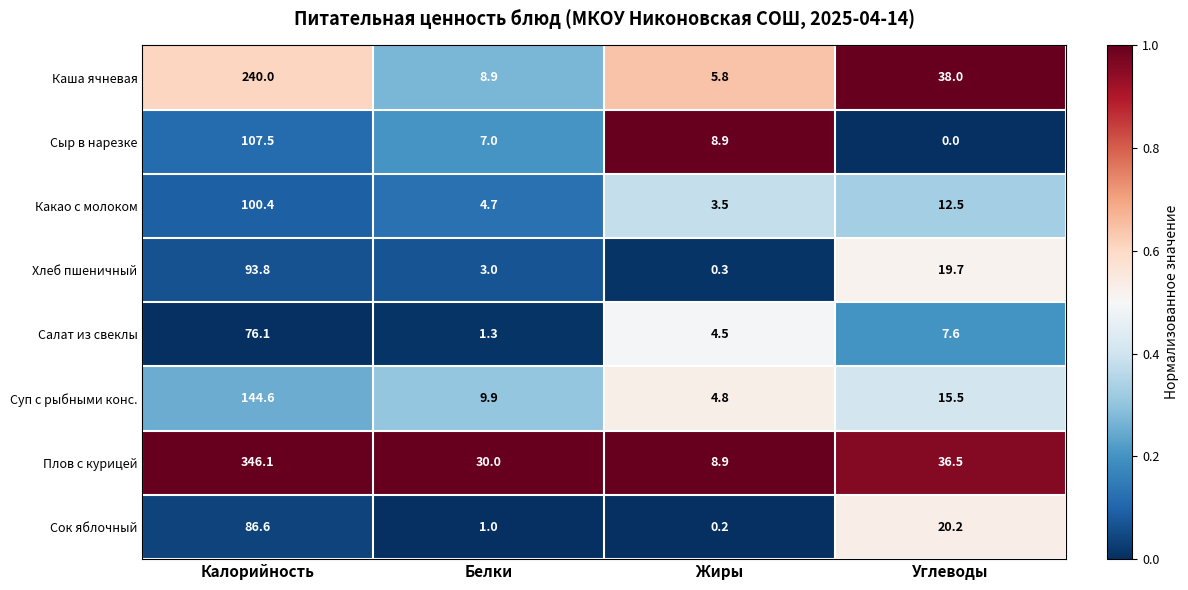

Which category has the highest value in the Плов с курицей series?

Калорийность